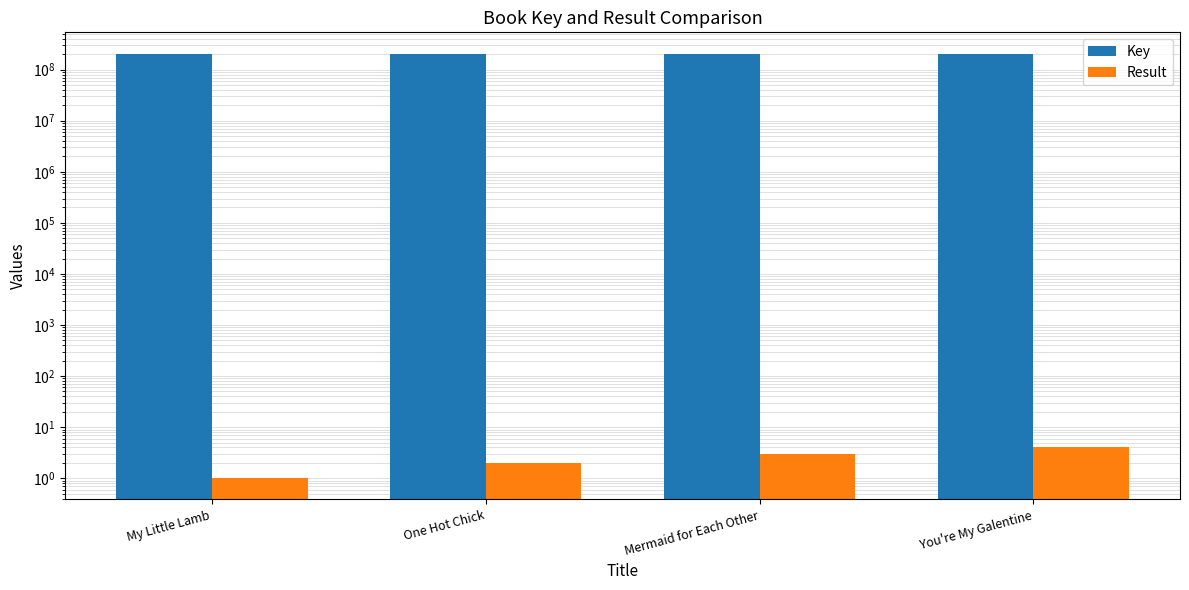

Rank the series at My Little Lamb from lowest to highest value.

Result, Key